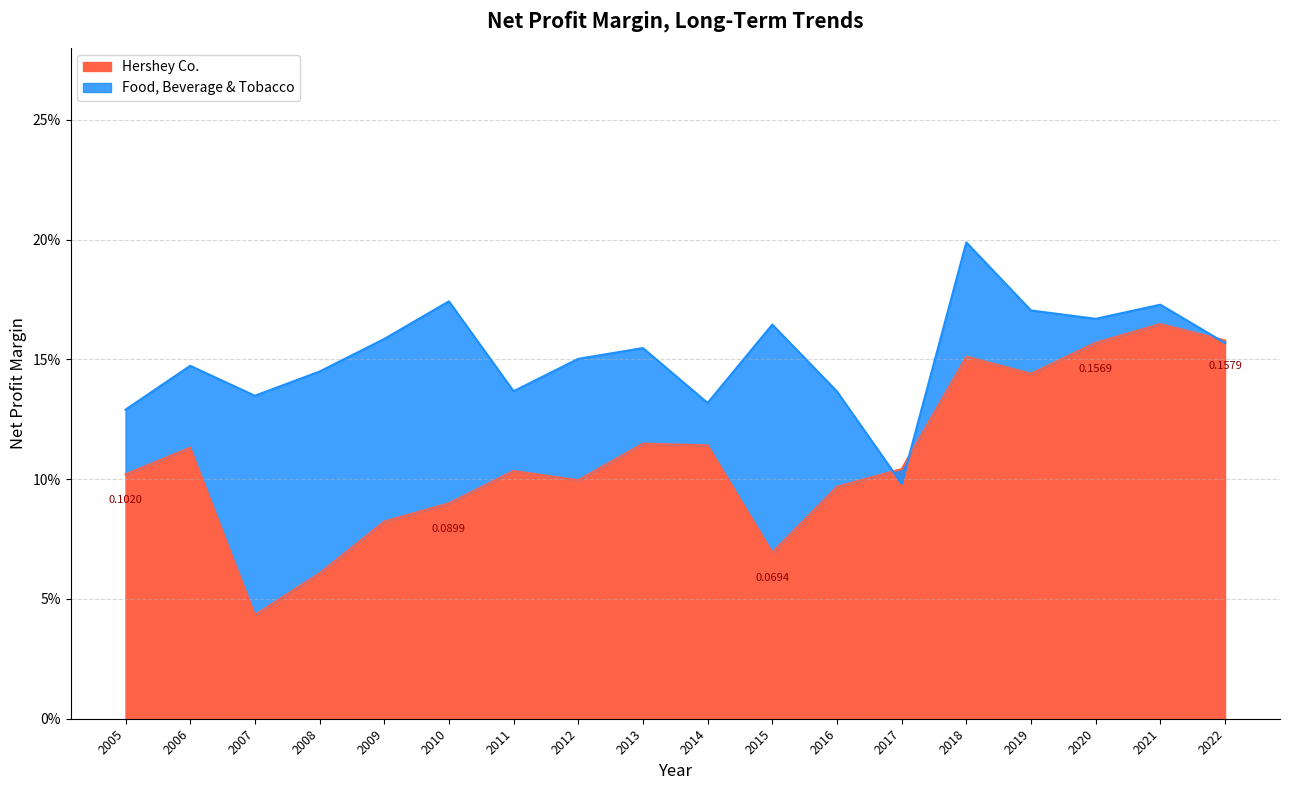

Is it true that Food, Beverage & Tobacco equals 0.2 at 2005?

False